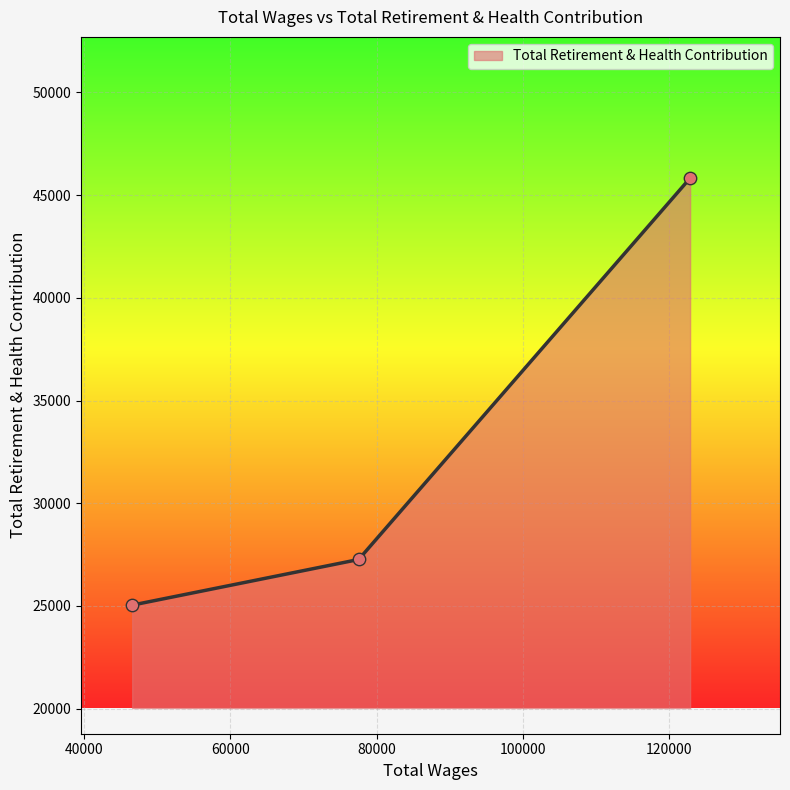

What is the sum of all values?

98134